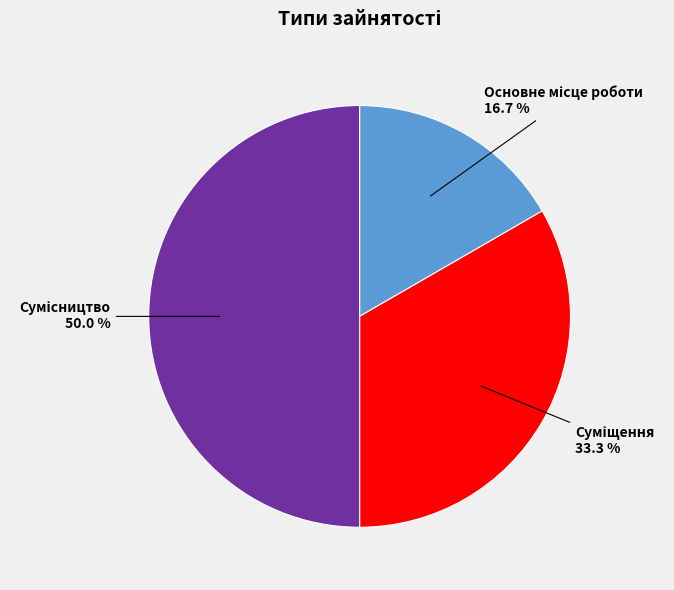

True or false: Основне місце роботи accounts for 2% of the total.

False